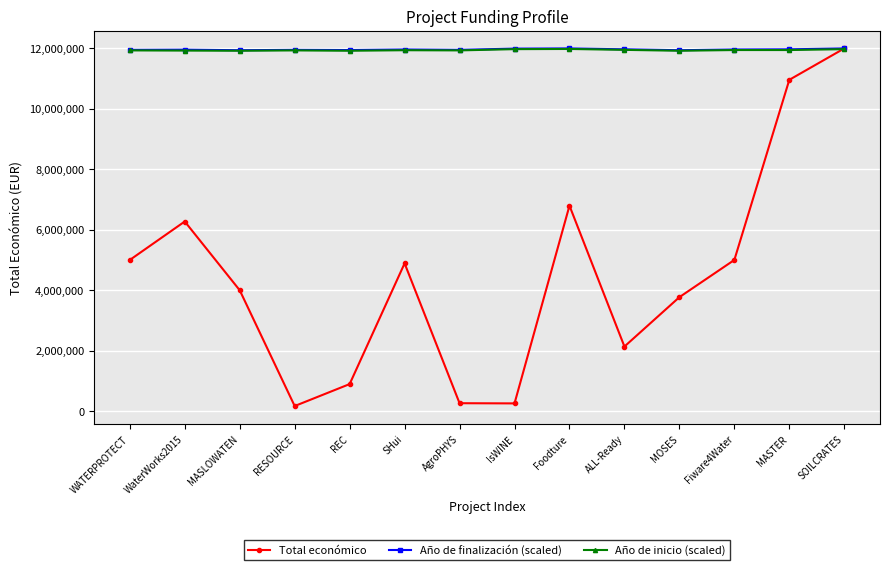

At which label is Total económico closest to 6078718?

WaterWorks2015